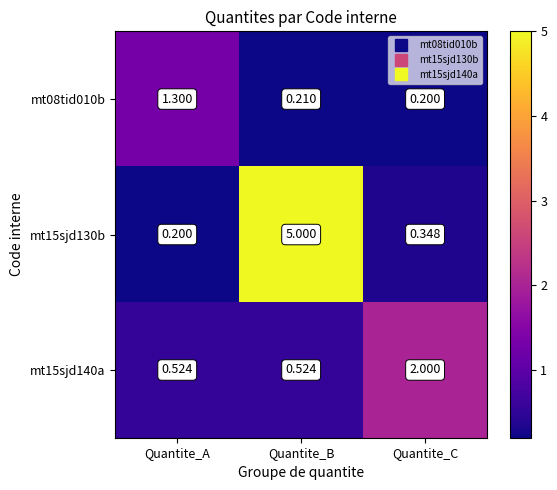

How many distinct data groups are displayed?

3